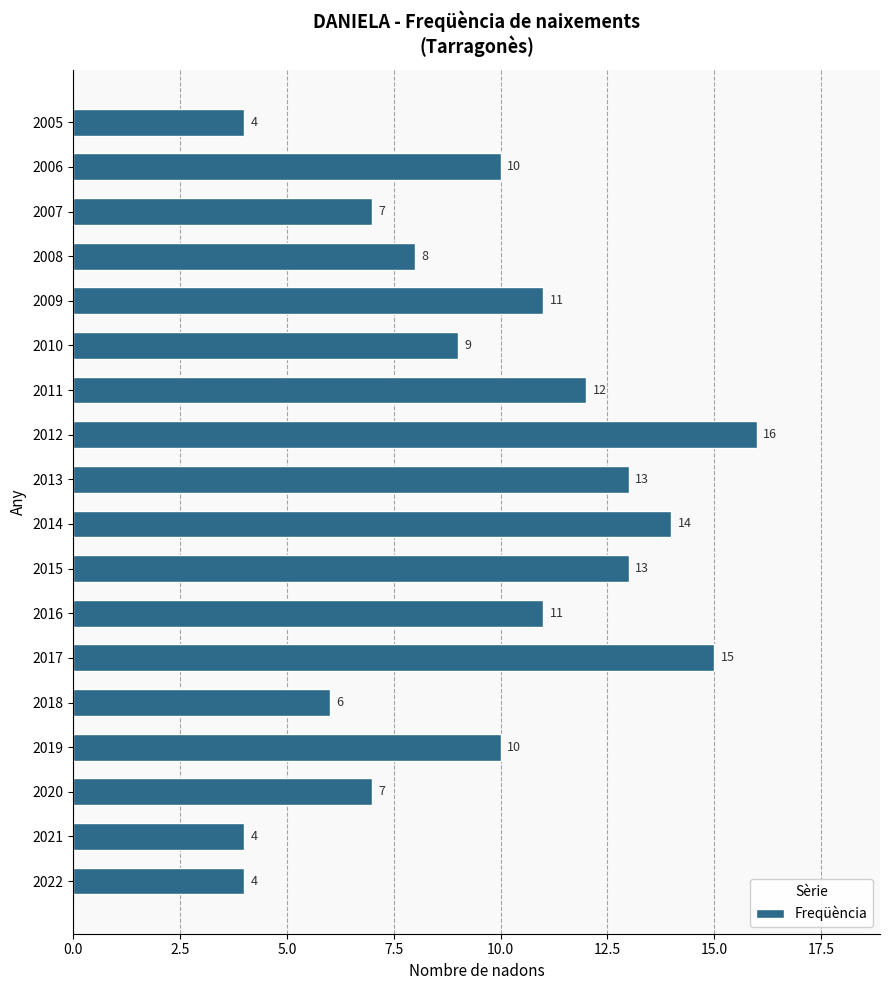

The value at 2006 is 13. True or false?

False